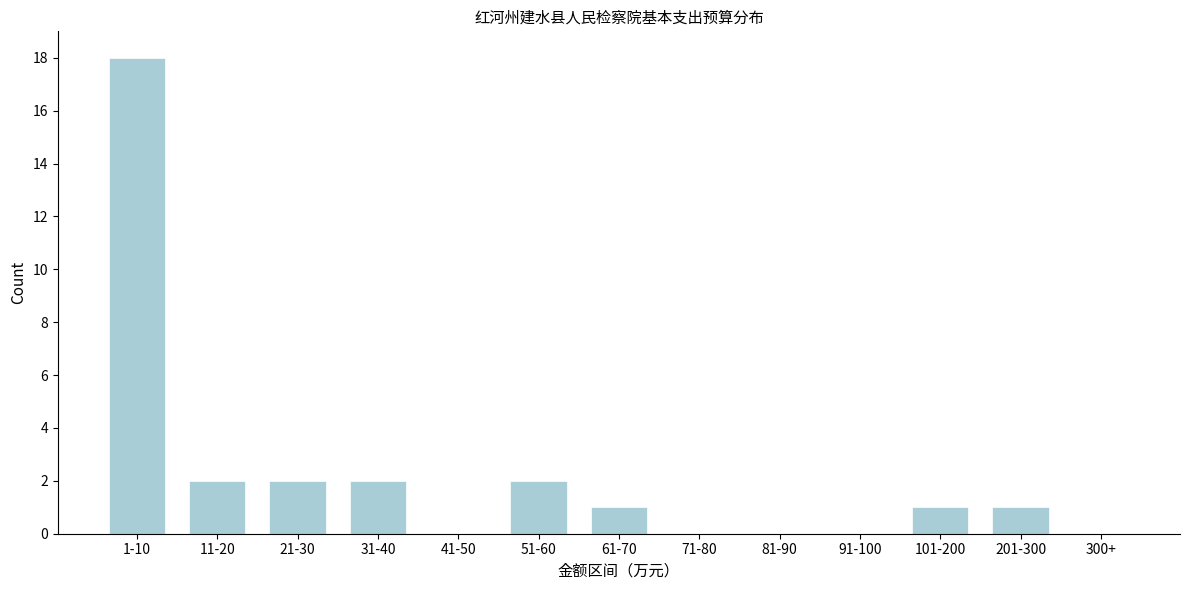

Reading left to right, transcribe all the data shown in this chart.

1-10=18	11-20=2	21-30=2	31-40=2	41-50=0	51-60=2	61-70=1	71-80=0	81-90=0	91-100=0	101-200=1	201-300=1	300+=0